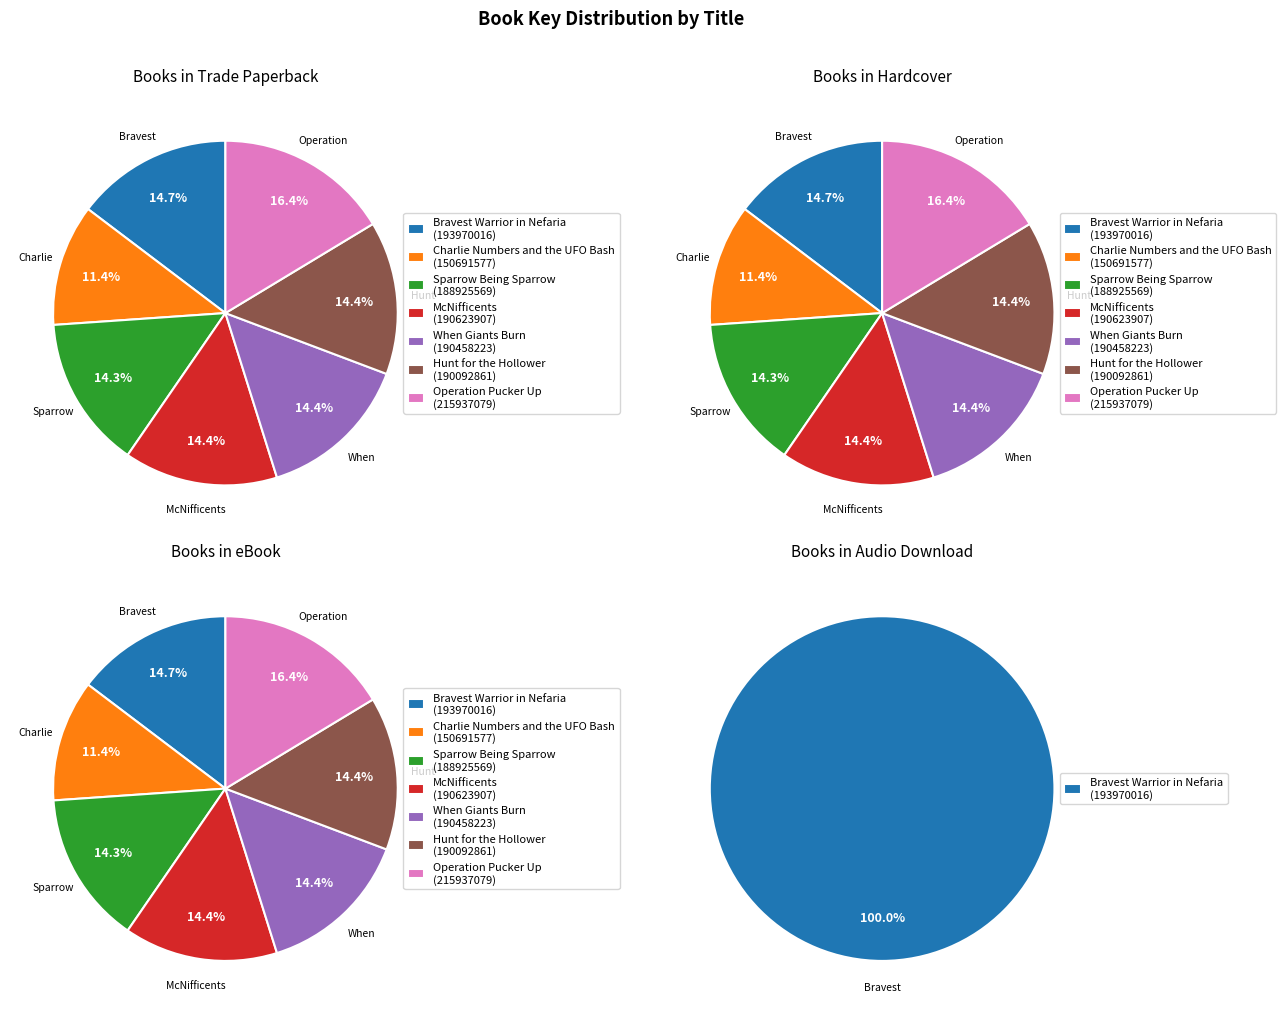

Does any single category account for the majority?

No